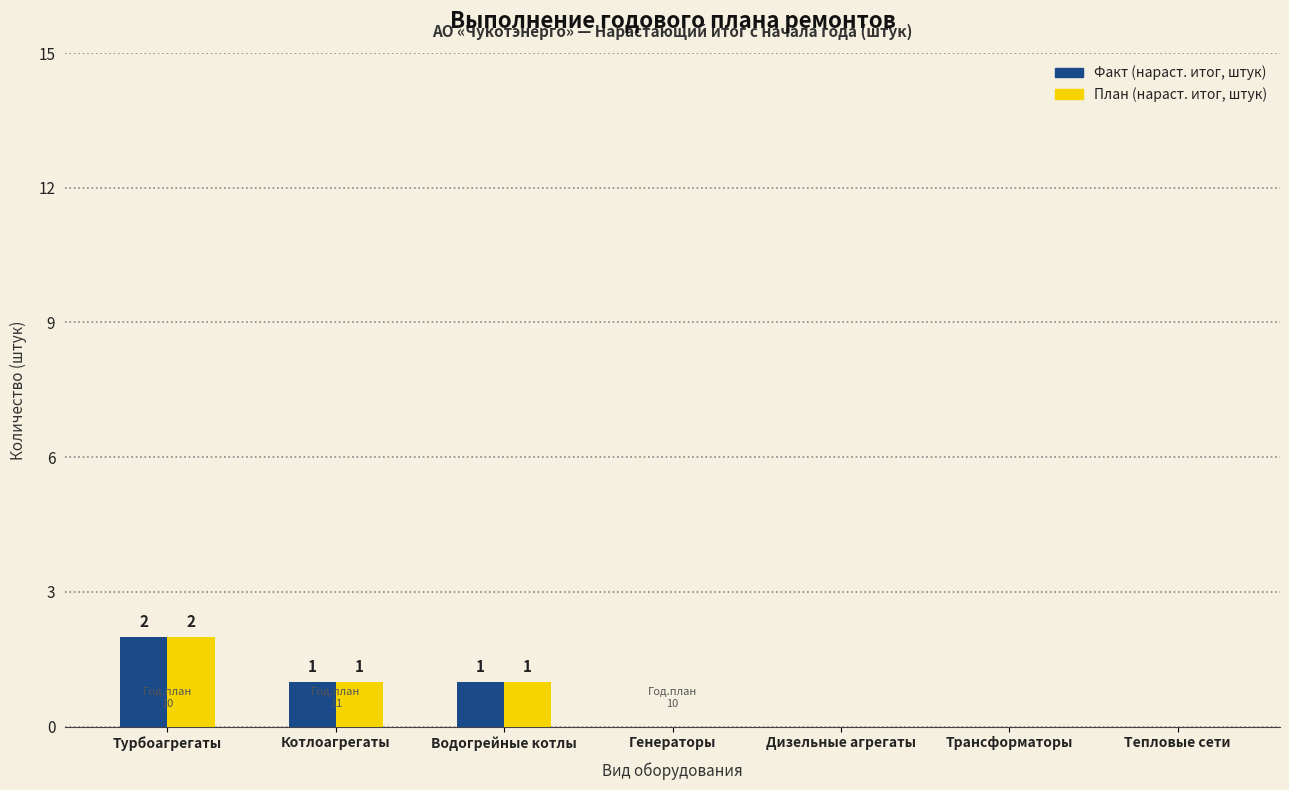

Are the bars grouped side by side (vs. stacked)?

Yes